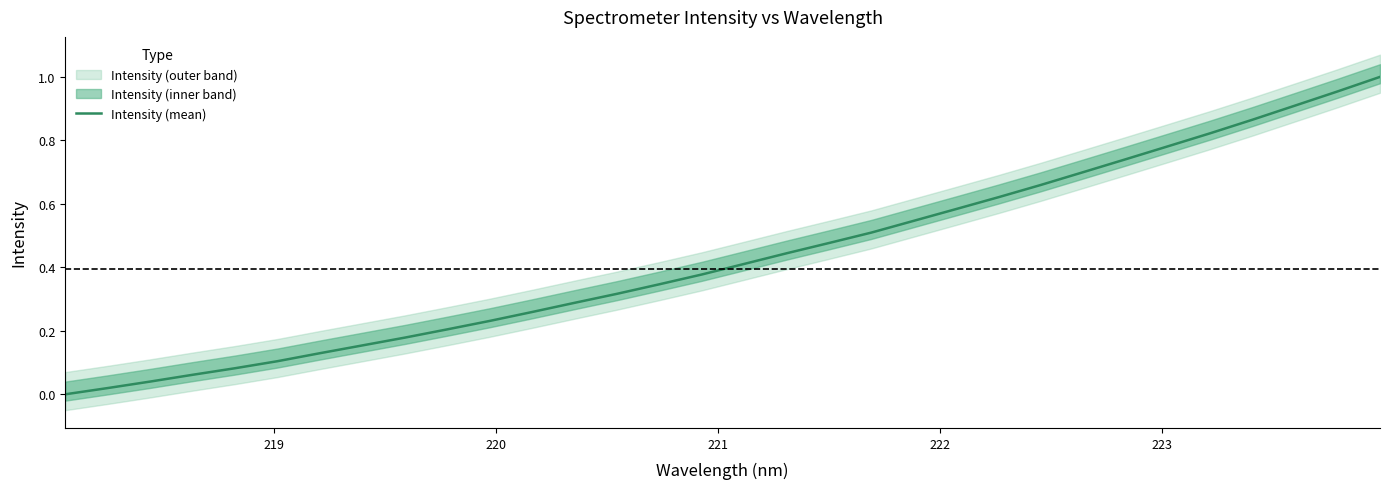

How many values are above zero?

31